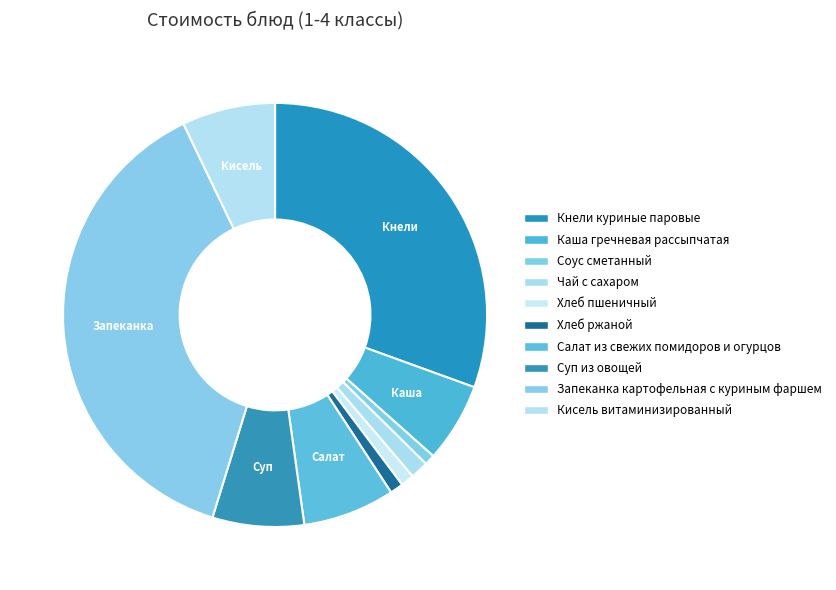

To the nearest percent, what is the average slice percentage?

10%